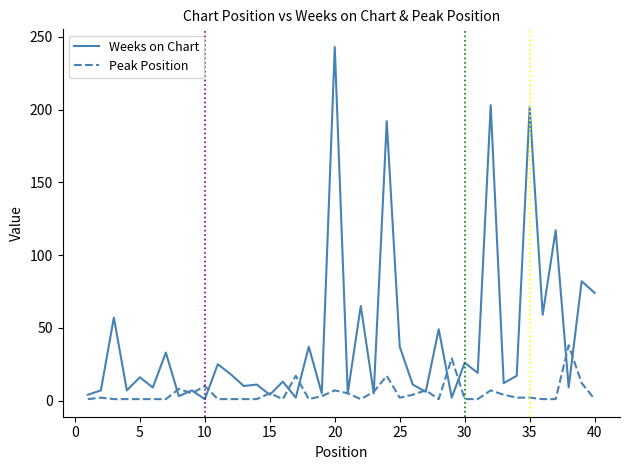

Which series has the largest range (max minus min)?

Weeks on Chart